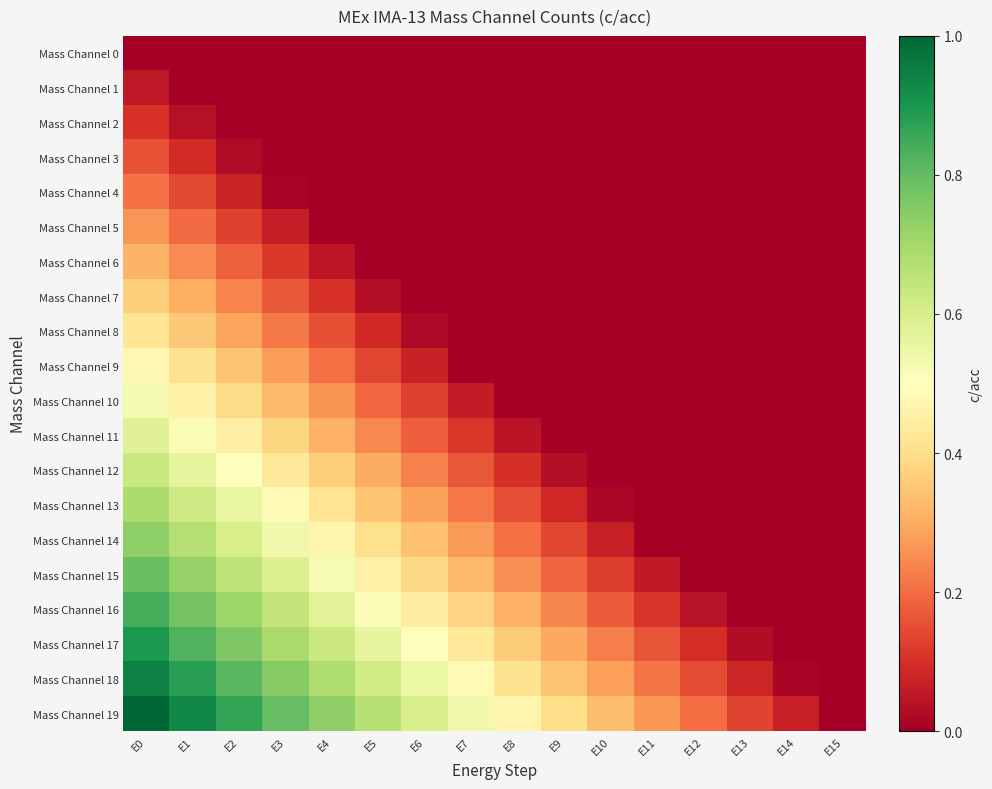

What is the spread (max minus min) of values at E2?

0.9